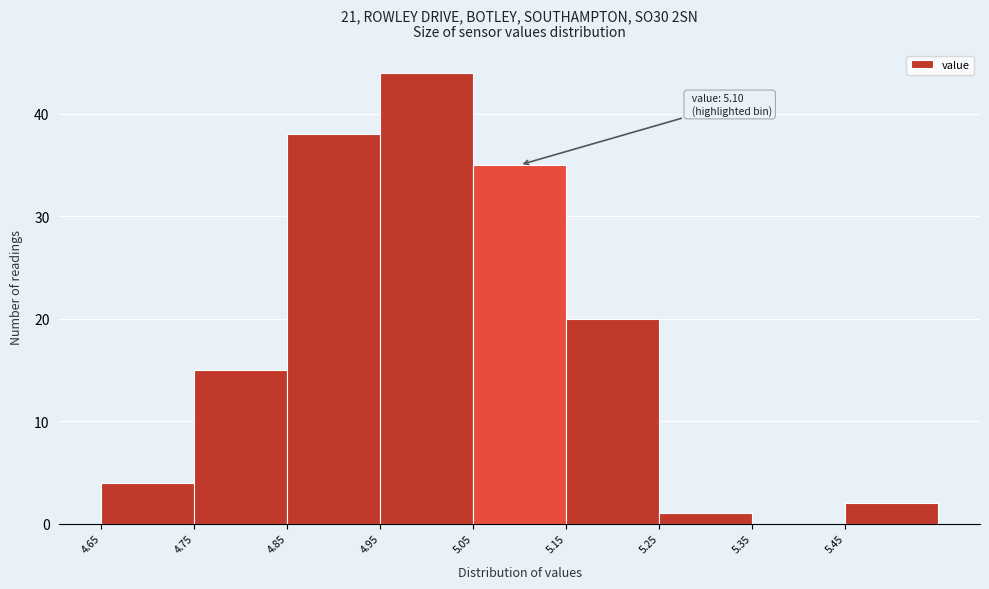

Which range on the x-axis has the tallest bar?

4.95 to 5.05